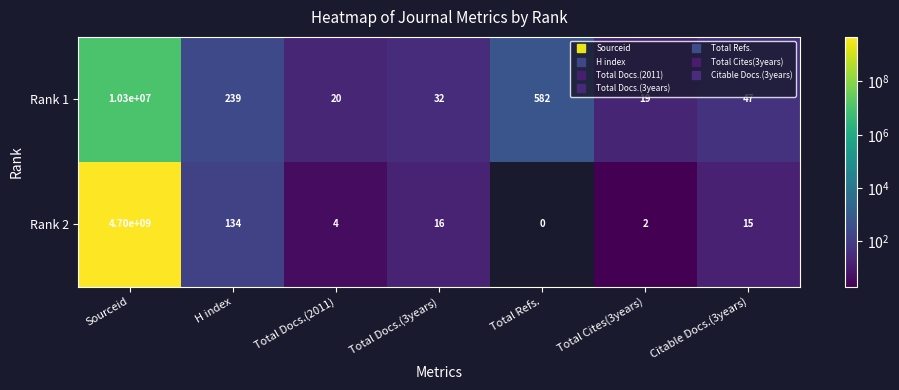

The Rank 1 series shows 19 at Total Cites(3years). True or false?

True